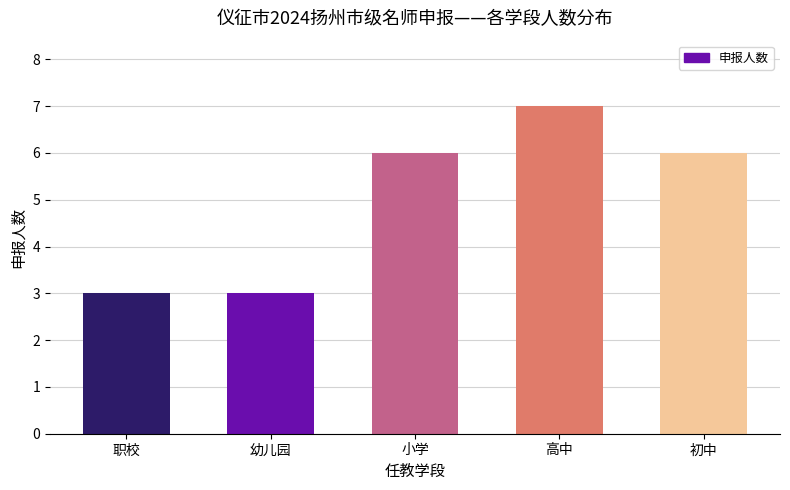

Read the value at 职校.

3